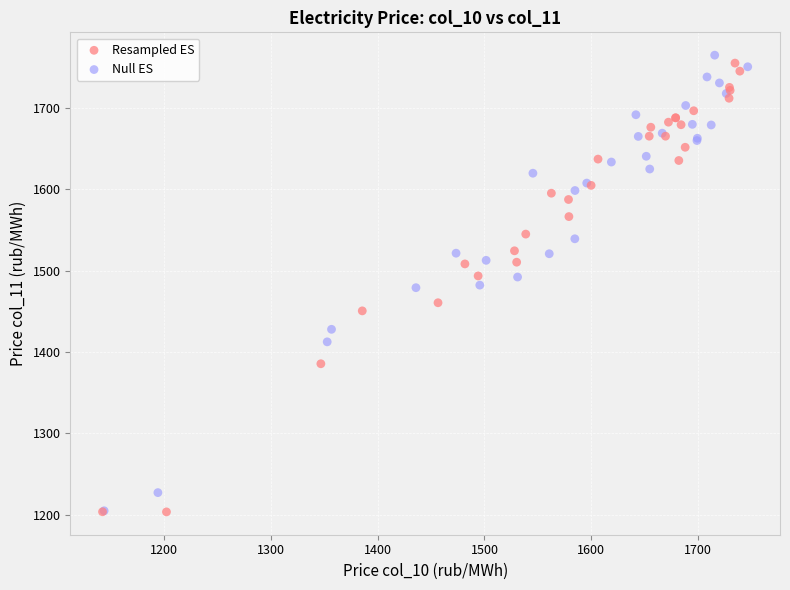

What are all the series names shown in the legend?

Resampled ES, Null ES